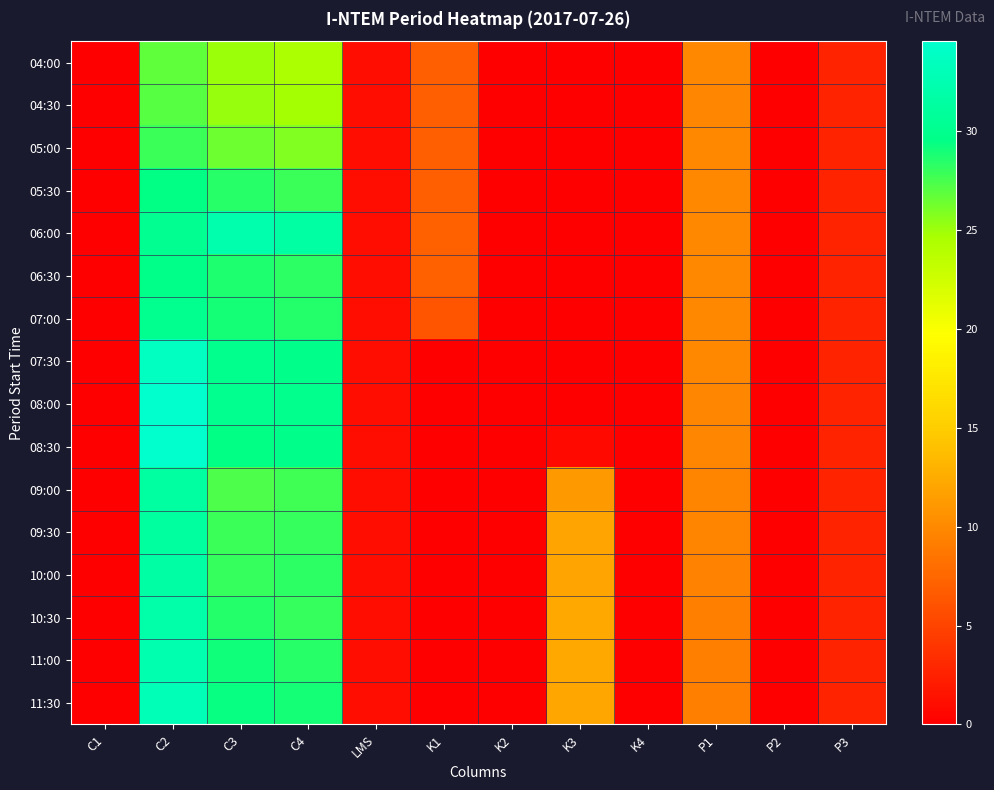

At P1, list the series in order from largest to smallest.

07:00, 06:30, 07:30, 05:00, 06:00, 04:00, 05:30, 04:30, 08:00, 08:30, 09:00, 09:30, 10:00, 10:30, 11:00, 11:30